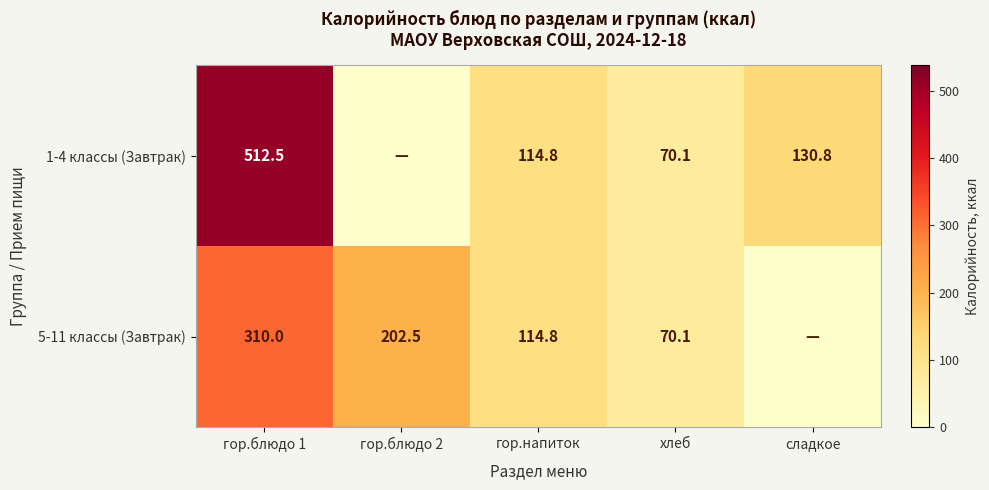

How many series are shown in this chart?

2